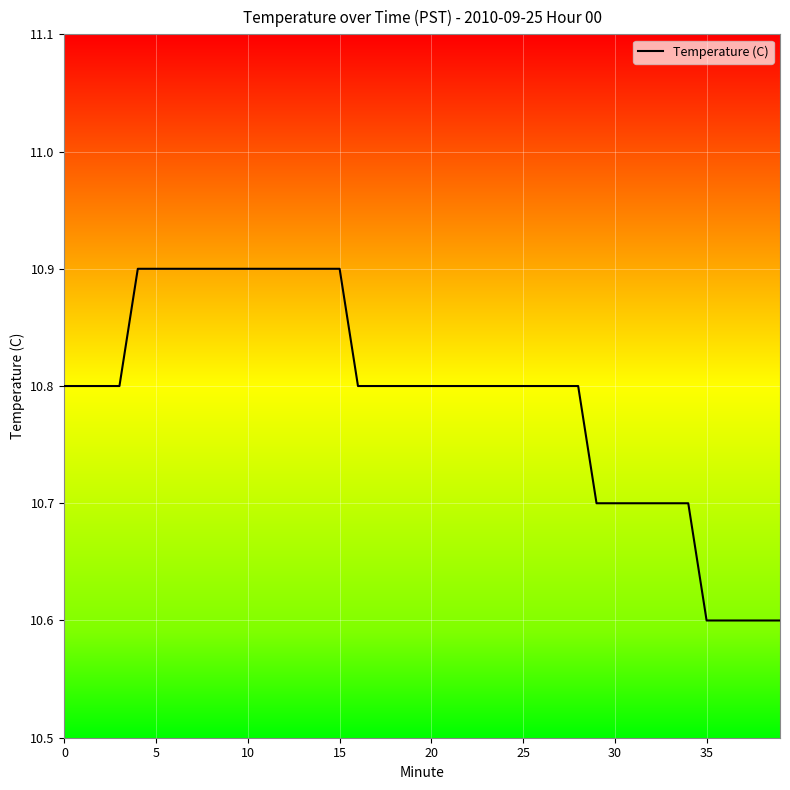

What is the minimum value shown in the chart?

10.6